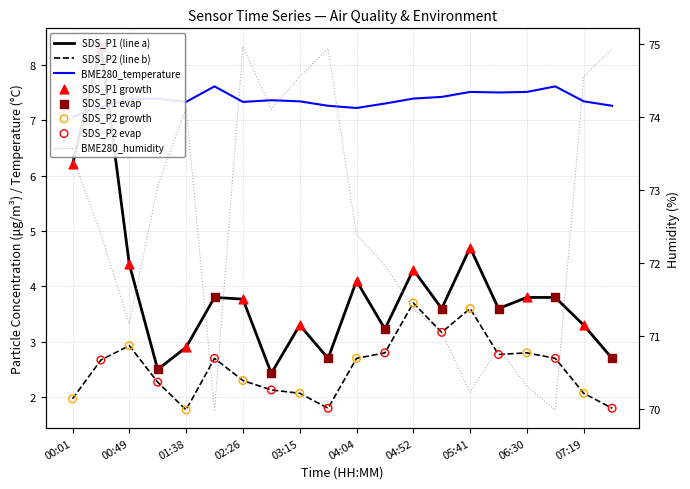

At which category is the sum across all series the highest?

00:25